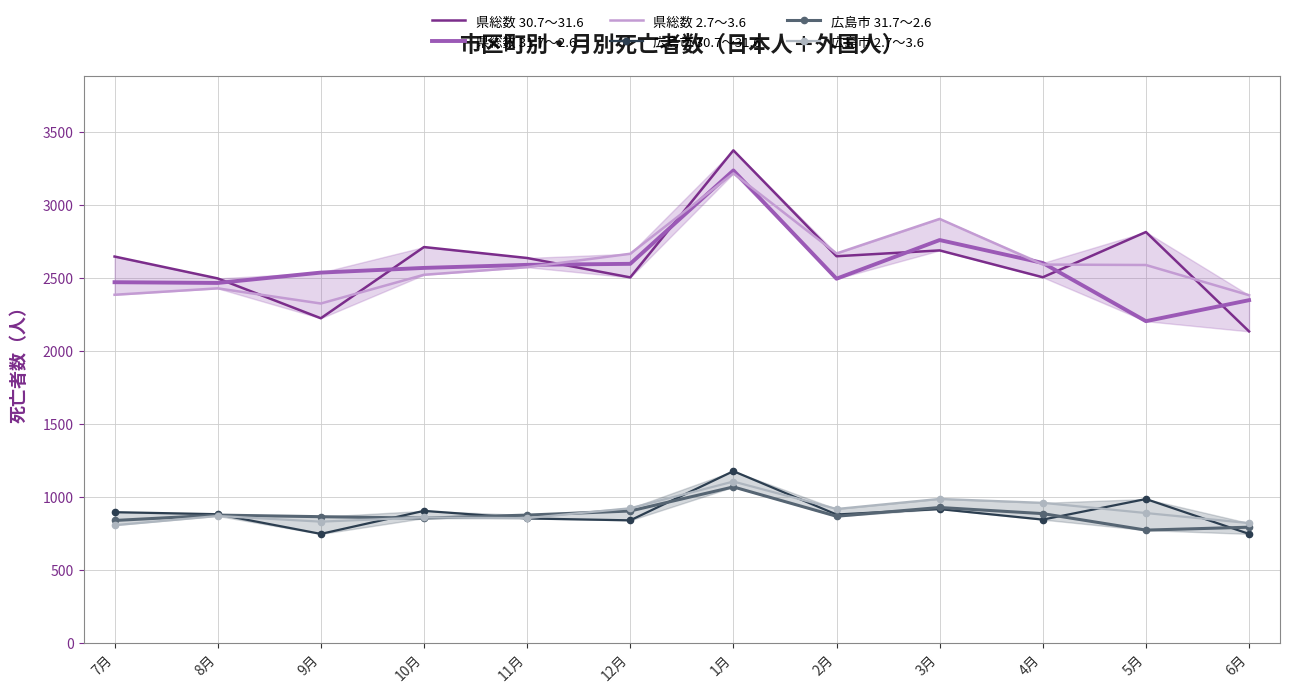

What is the spread (max minus min) of values at 6月?

1636